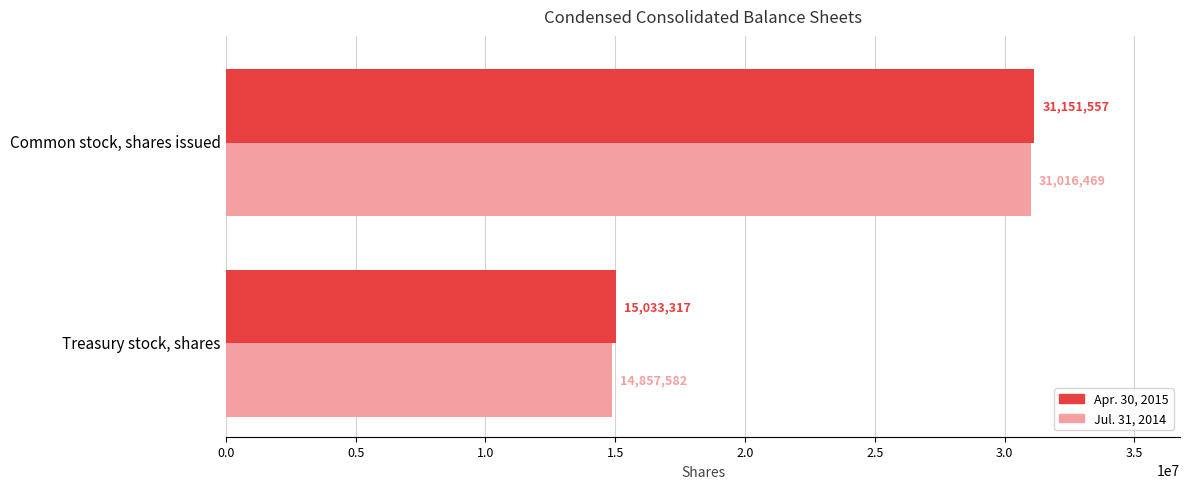

At Common stock, shares issued, list the series in order from largest to smallest.

Apr. 30, 2015, Jul. 31, 2014